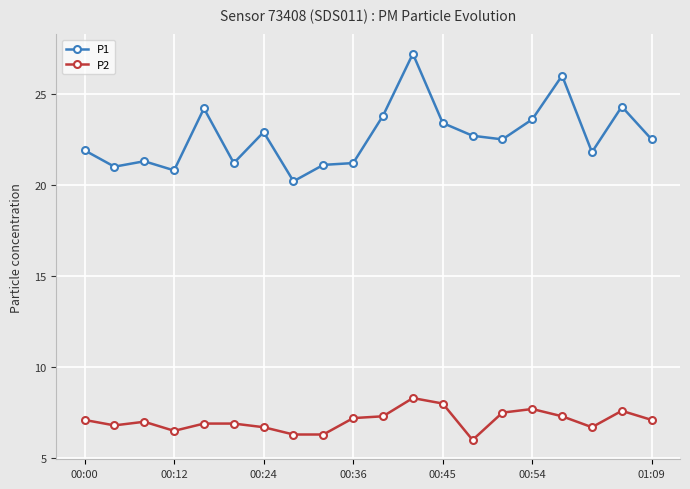

What is the smallest value displayed?

6.0